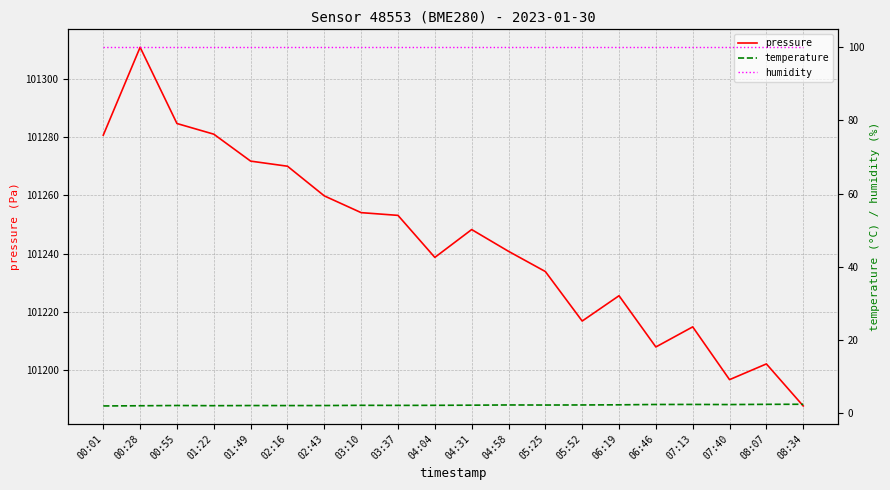

What is the label of the 9th point from the left?

03:37